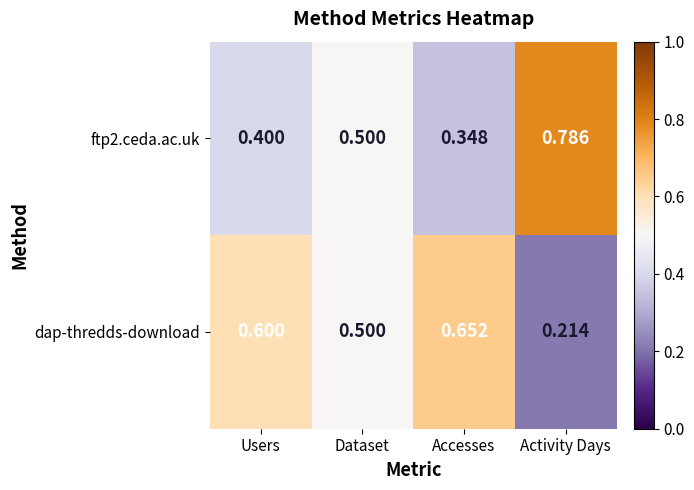

Is the value of ftp2.ceda.ac.uk at Users greater than the value of dap-thredds-download at Users?

No